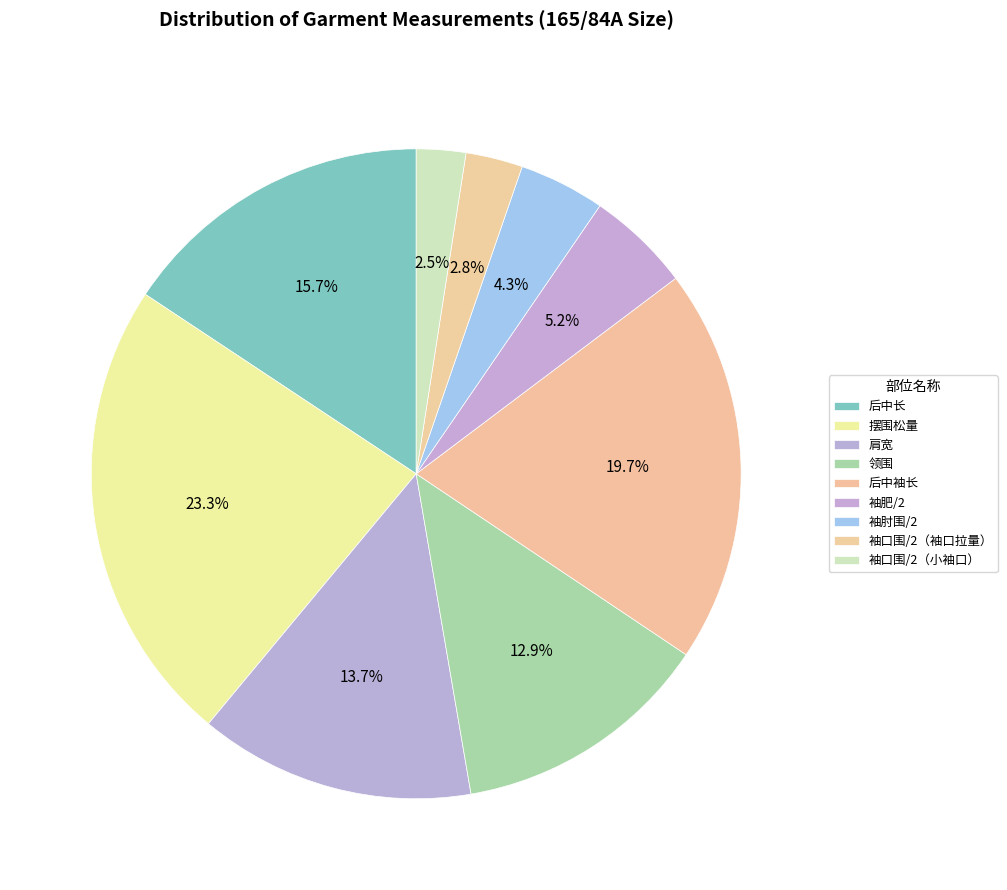

What is the total percentage of 摆围松量 and 肩宽?

37.0%